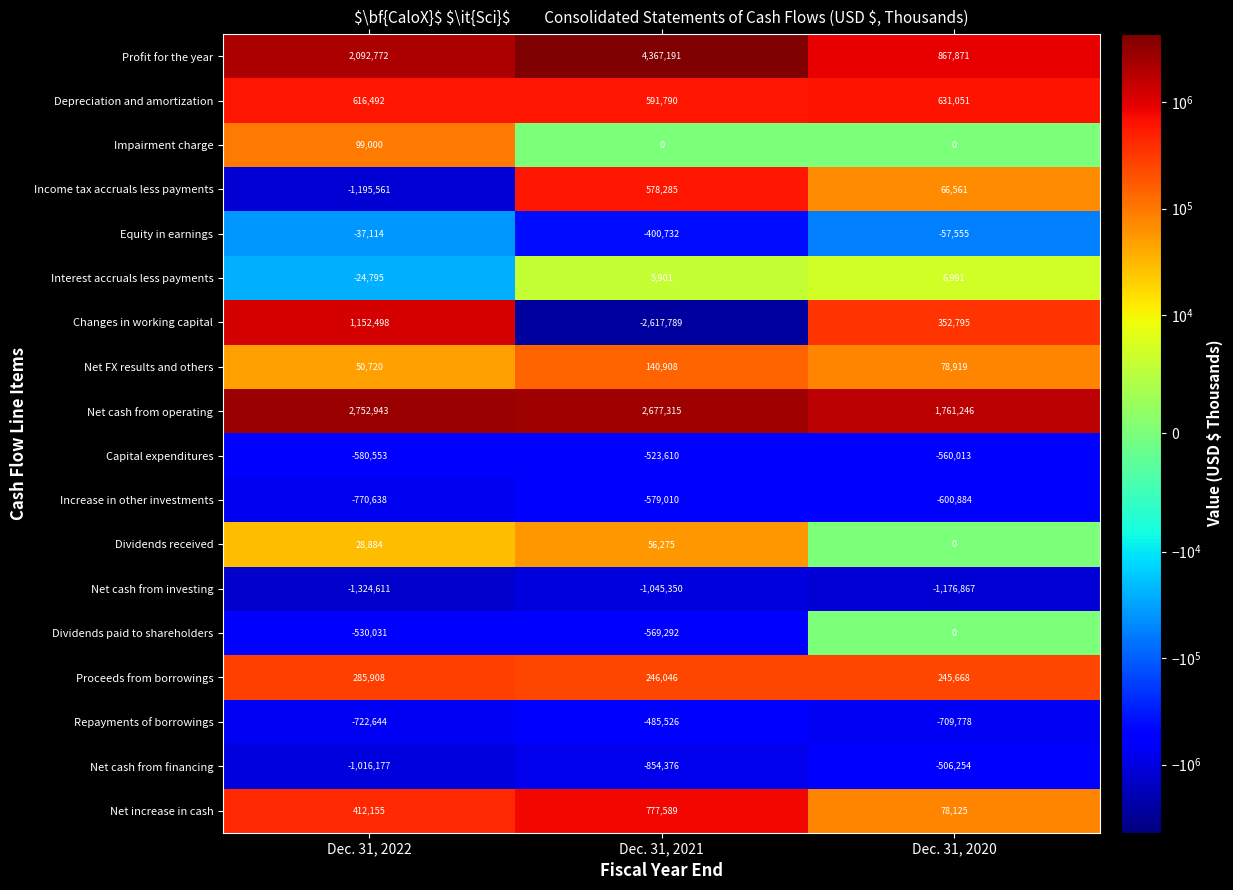

What is the difference between the highest and lowest values at Dec. 31, 2020?

2938113